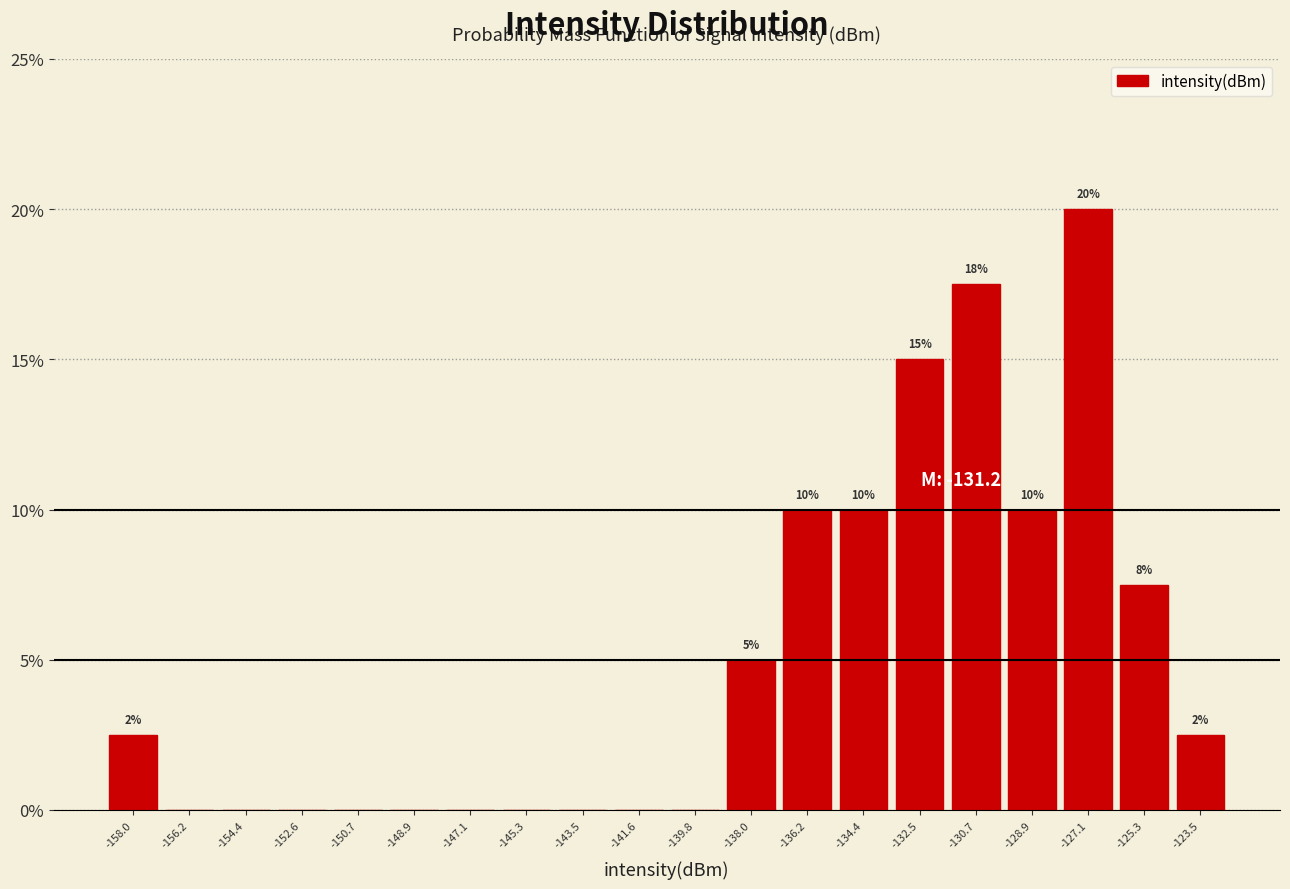

Over which range of the x-axis is the bar tallest?

-128.0 to -126.2